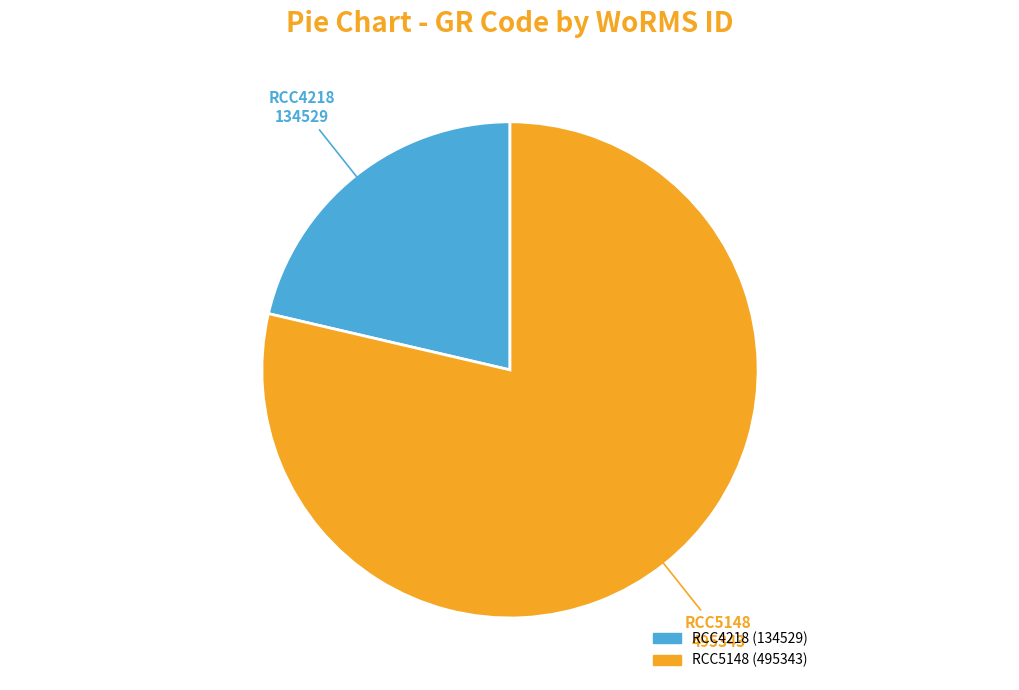

Combined, do RCC5148 and RCC4218 account for over 50%?

Yes